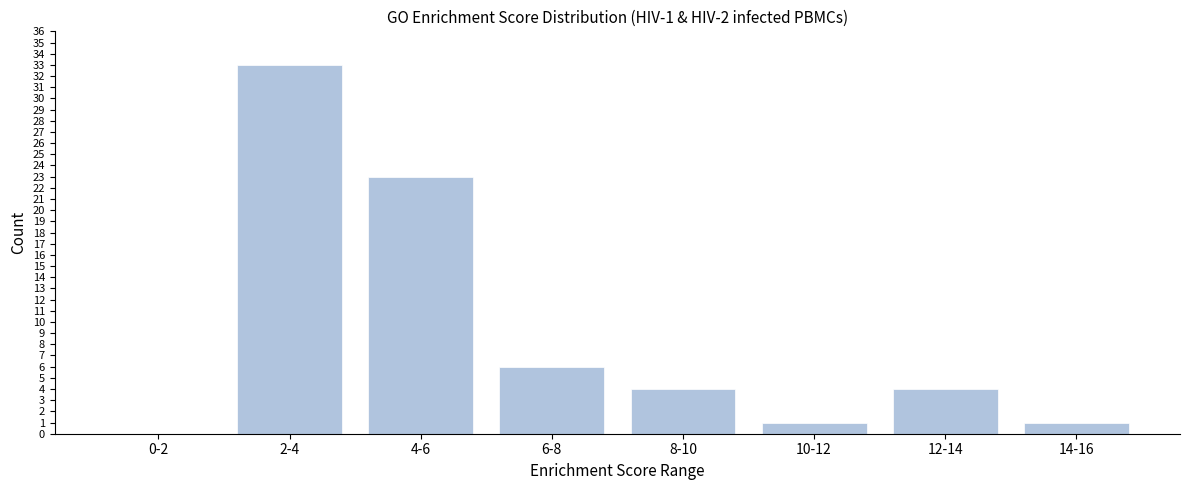

Reading left to right, list all the values displayed in this chart.

0-2=0	2-4=33	4-6=23	6-8=6	8-10=4	10-12=1	12-14=4	14-16=1